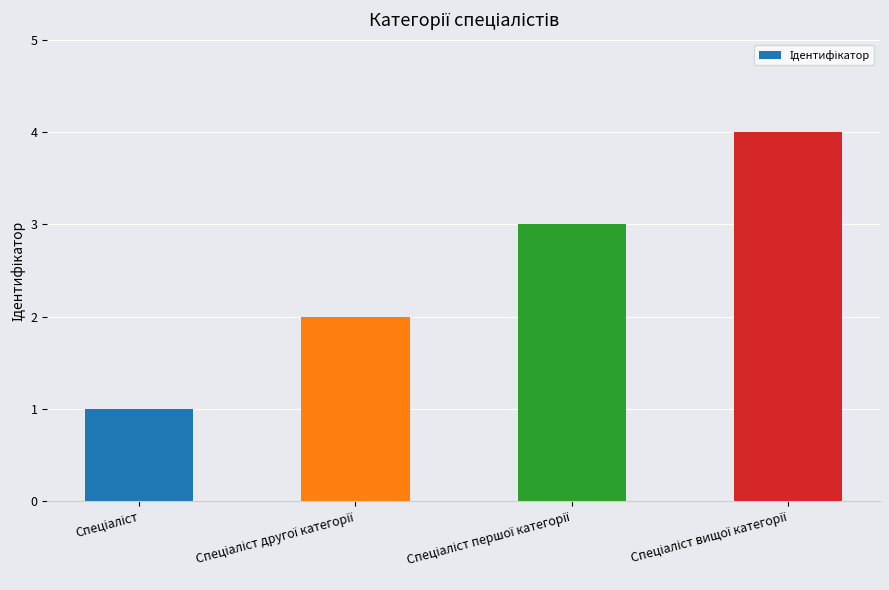

What is the greatest value displayed?

4